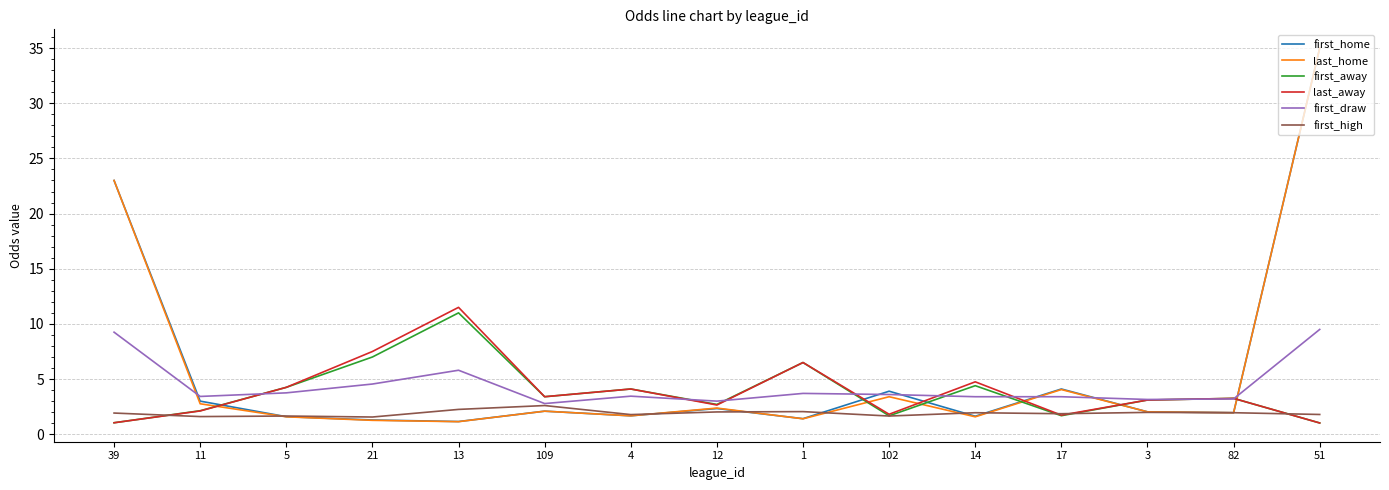

What is the greatest value displayed?

35.0